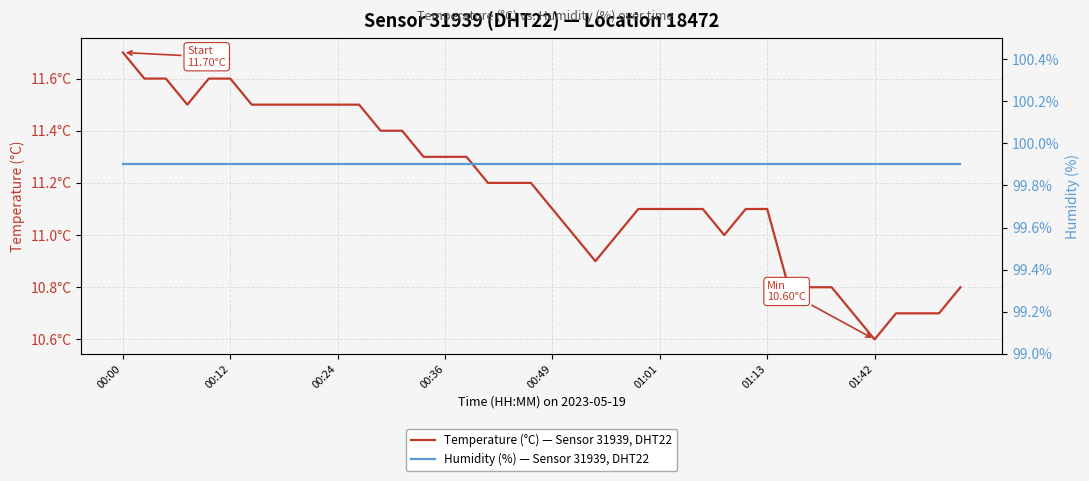

What is the label of the 4th point from the left?

00:36